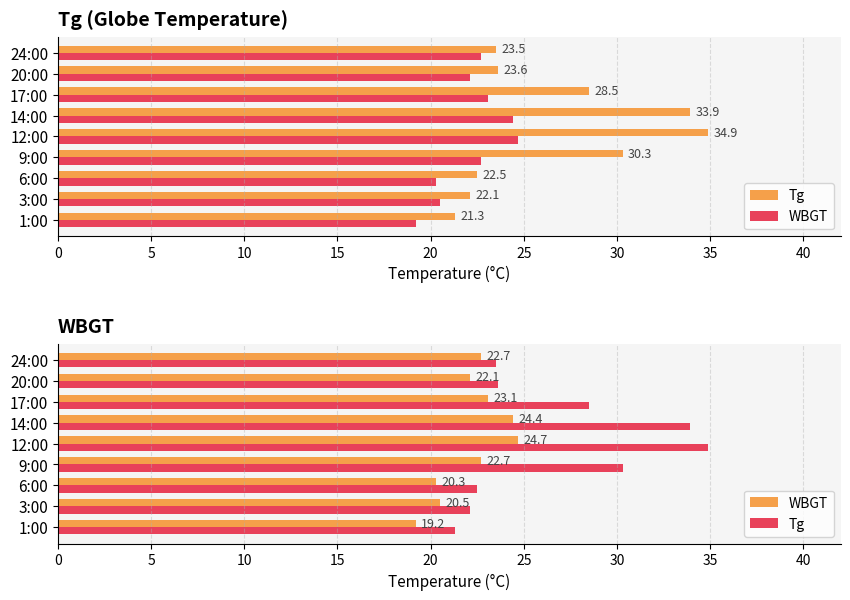

What is the value of the WBGT bar at the 8th from the left?

22.1